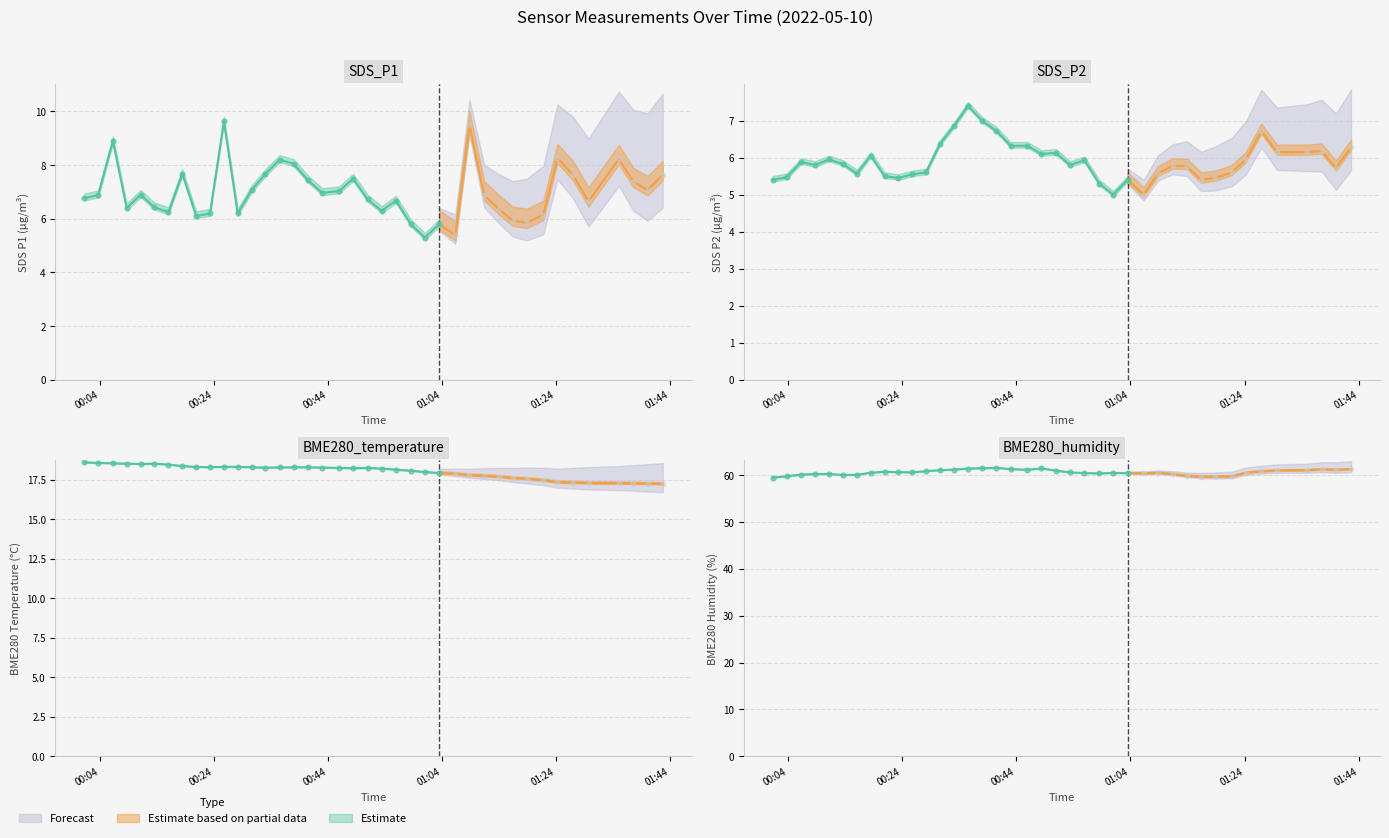

At how many categories does at least one series exceed 28?

40